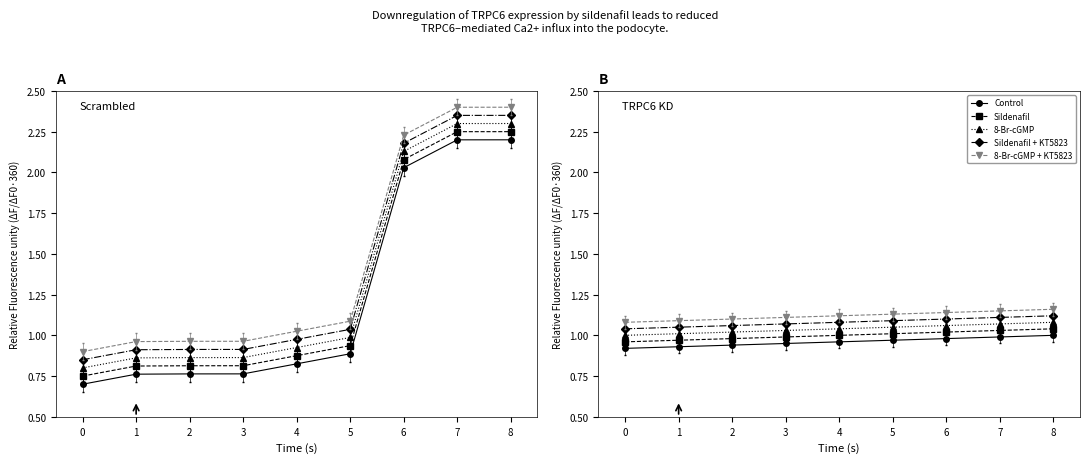

Between 0 and 8, which is larger?

8